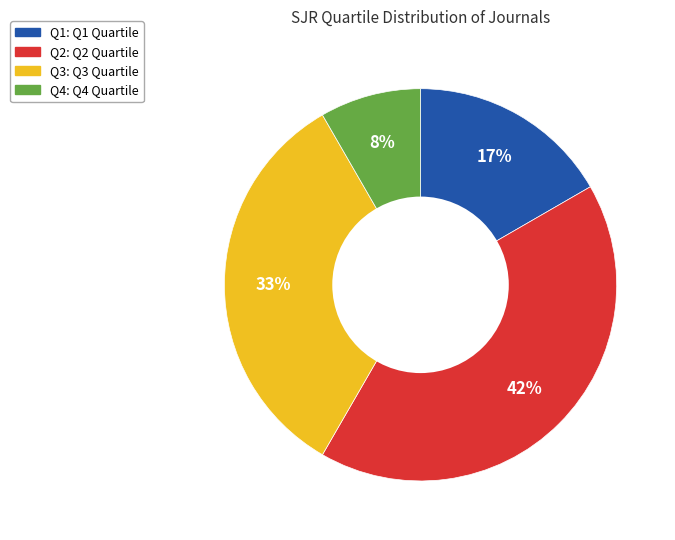

To the nearest percent, what is the combined percentage of Q3 and Q1?

50%